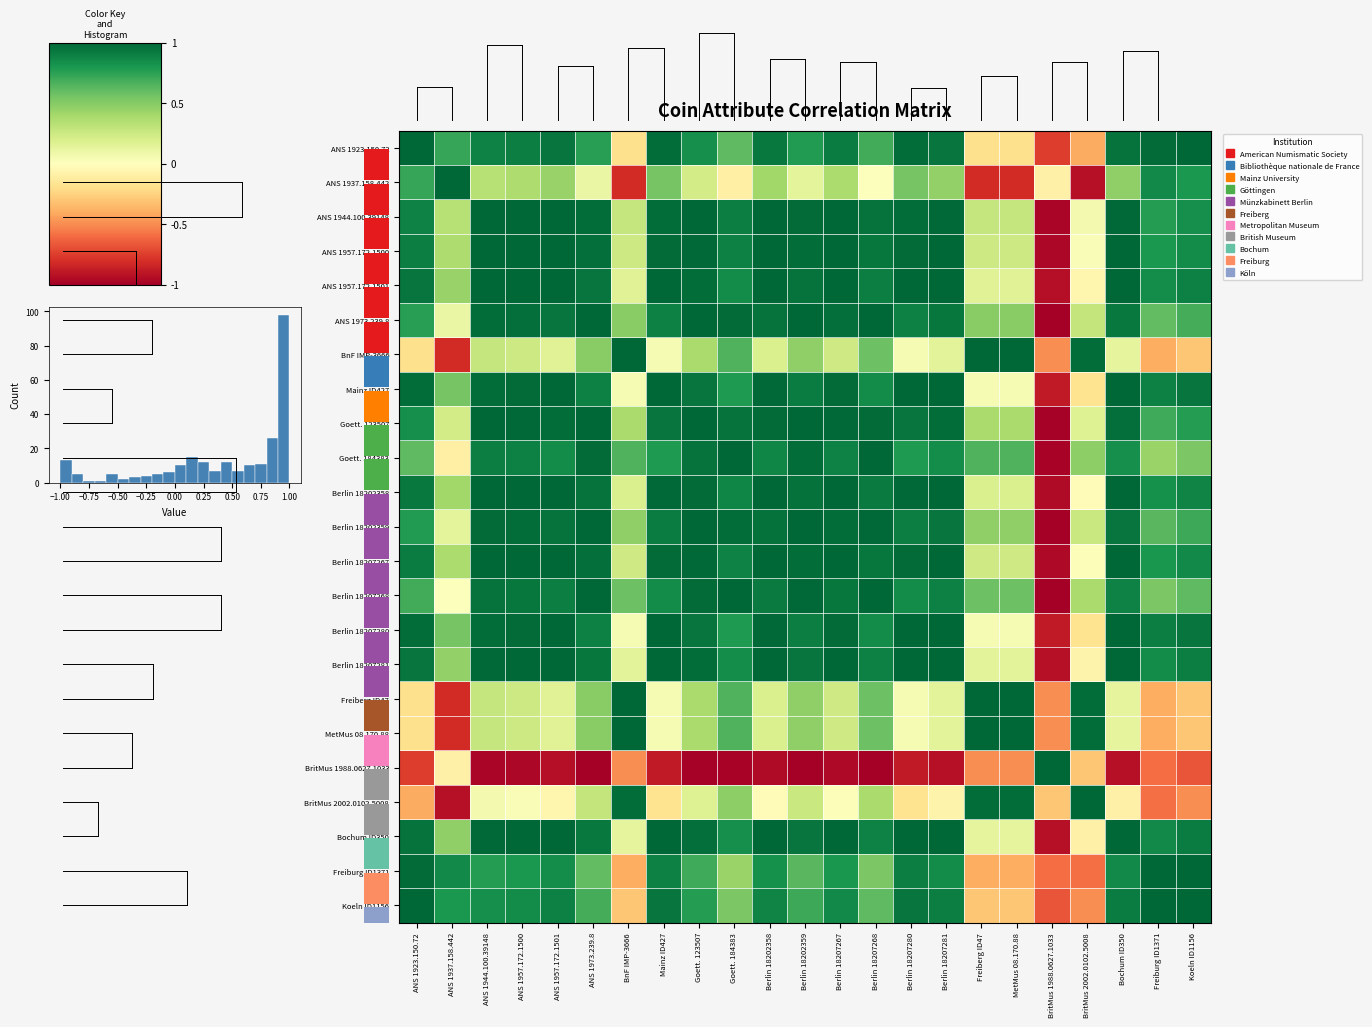

The value of BritMus 2002.0102.5008 at Bochum ID350 is -0.1. True or false?

False